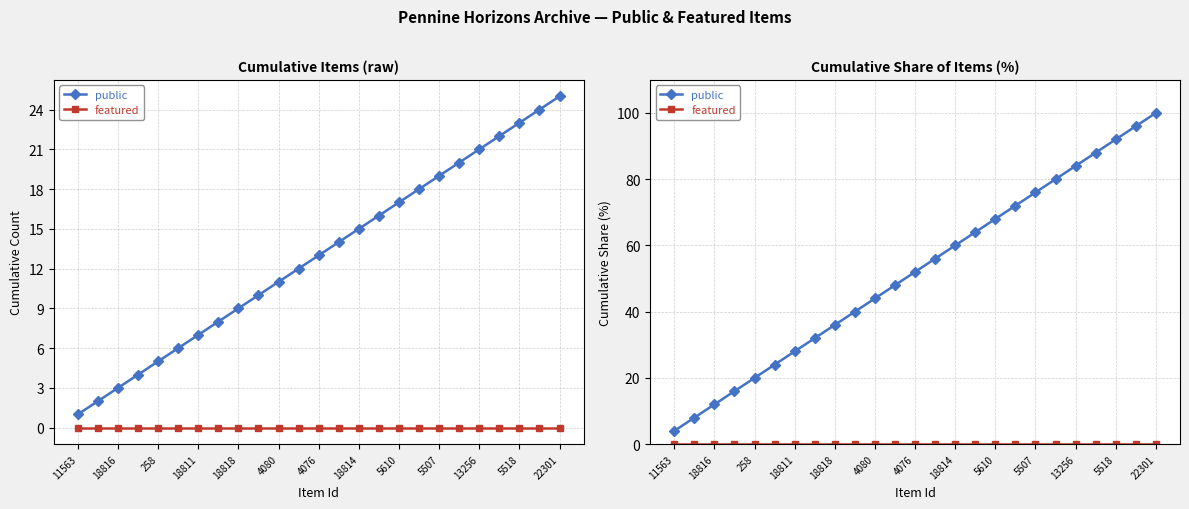

At which label does public reach its minimum?

11563